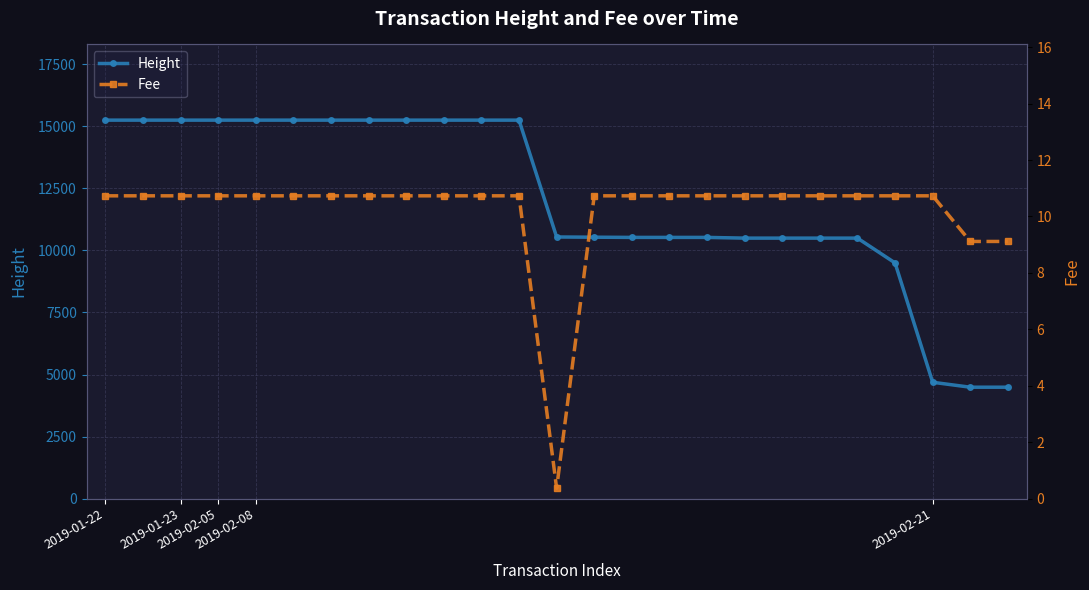

What is the lowest value of the Height series?

4488